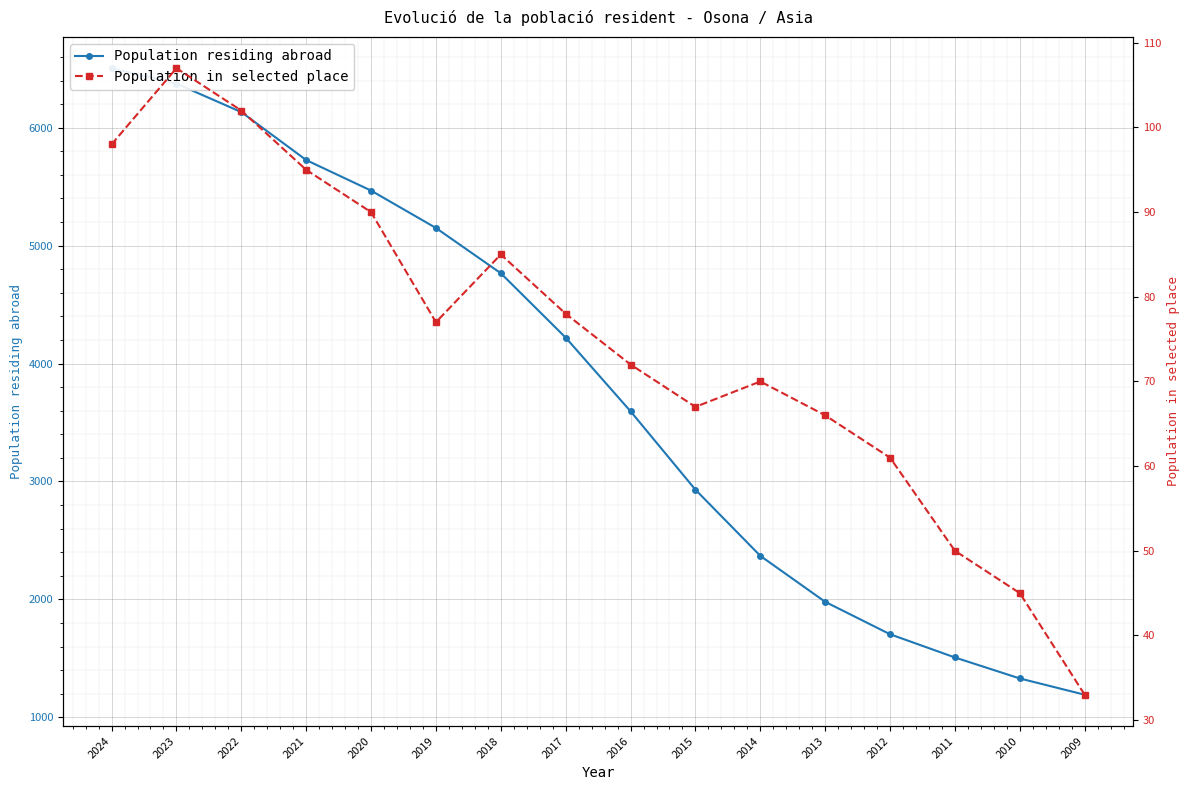

Reading left to right, extract all data points from this chart.

Population residing abroad: 2024=6505	2023=6374	2022=6133	2021=5726	2020=5467	2019=5150	2018=4766	2017=4220	2016=3595	2015=2930	2014=2369	2013=1979	2012=1704	2011=1507	2010=1329	2009=1191
Population in selected place: 2024=98	2023=107	2022=102	2021=95	2020=90	2019=77	2018=85	2017=78	2016=72	2015=67	2014=70	2013=66	2012=61	2011=50	2010=45	2009=33